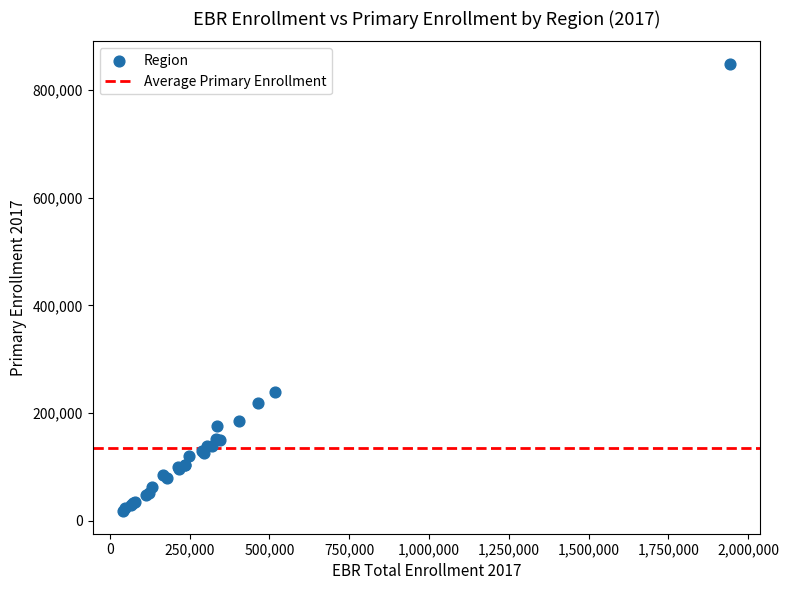

What Y value in the scatter plot is closest to 433221?

239426